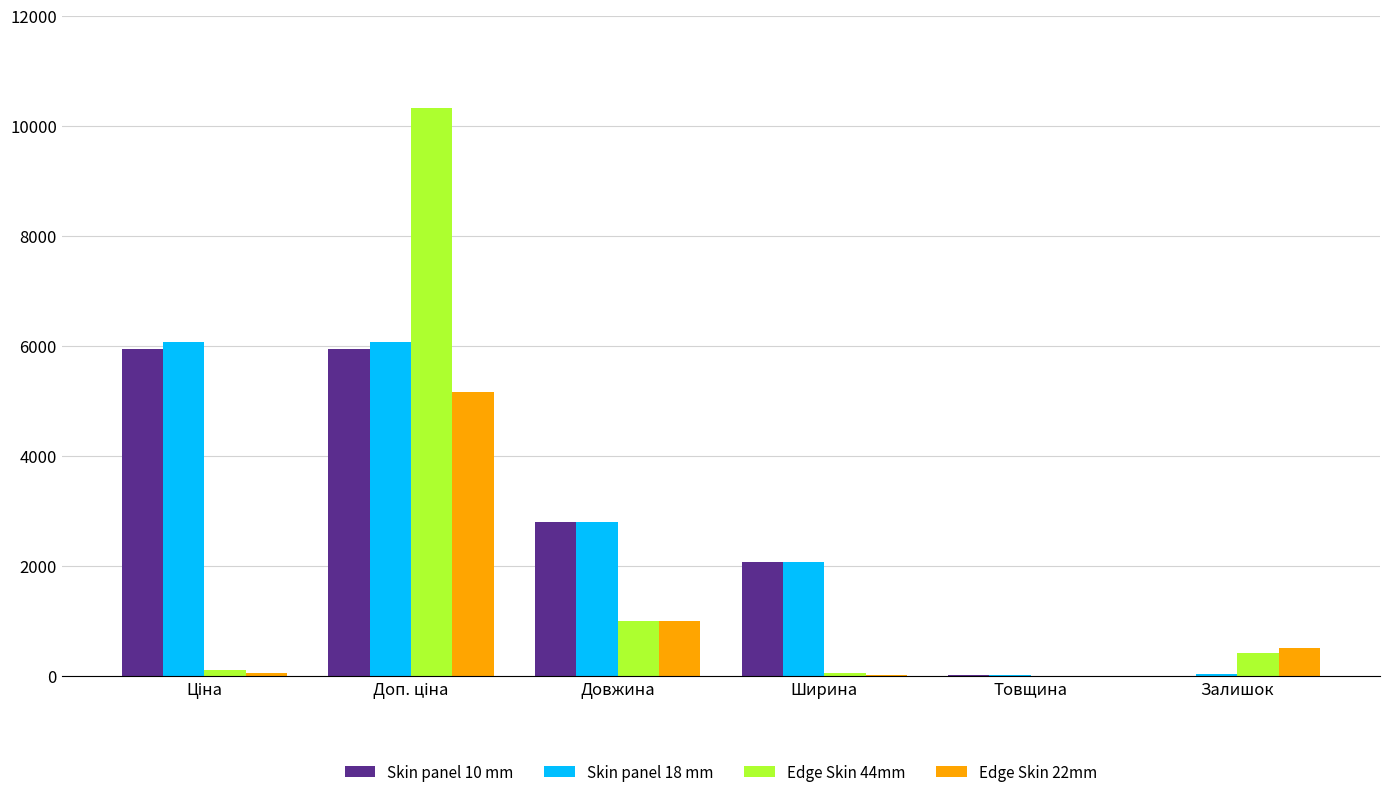

What is the greatest value displayed?

10317.0